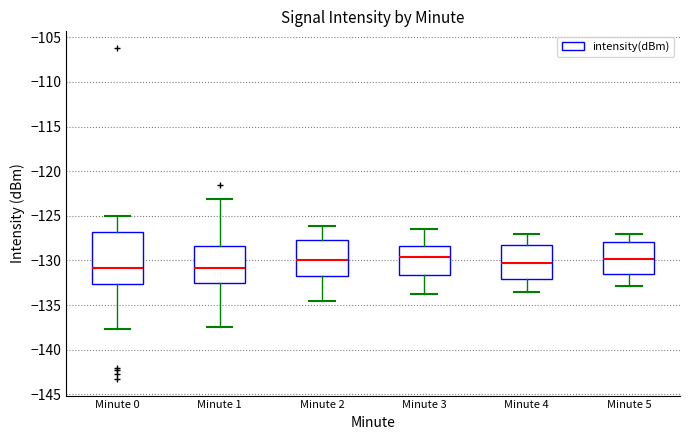

Where does the lower whisker of the box for Minute 2 end on the y-axis? The values are not printed on the chart, so give them approximately, as read against the axis.

-134.5